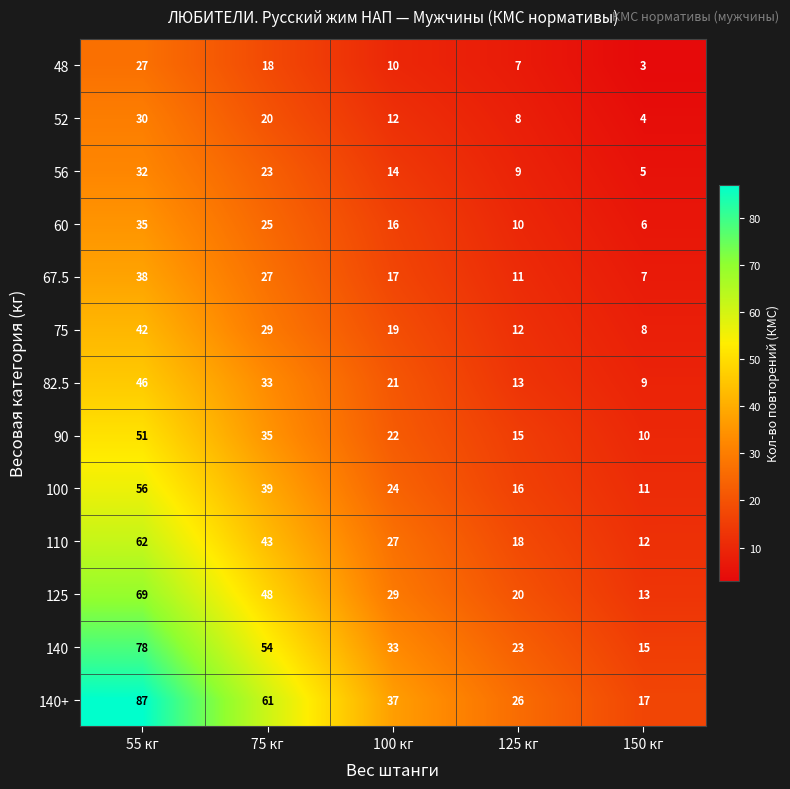

The value of 67.5 at 55 кг is 51. True or false?

False